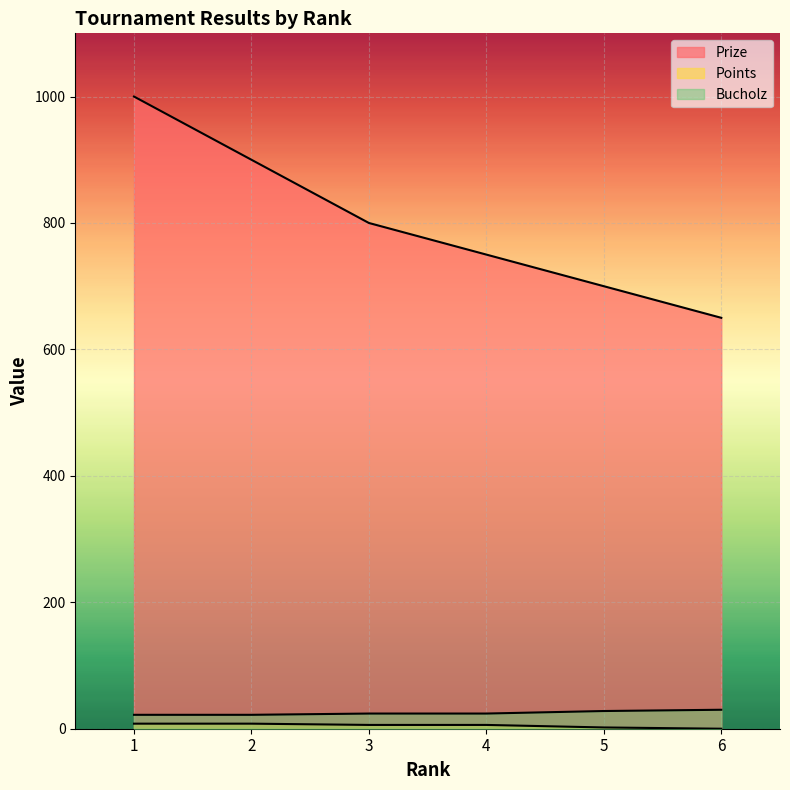

True or false: Points and Prize intersect in this chart.

False